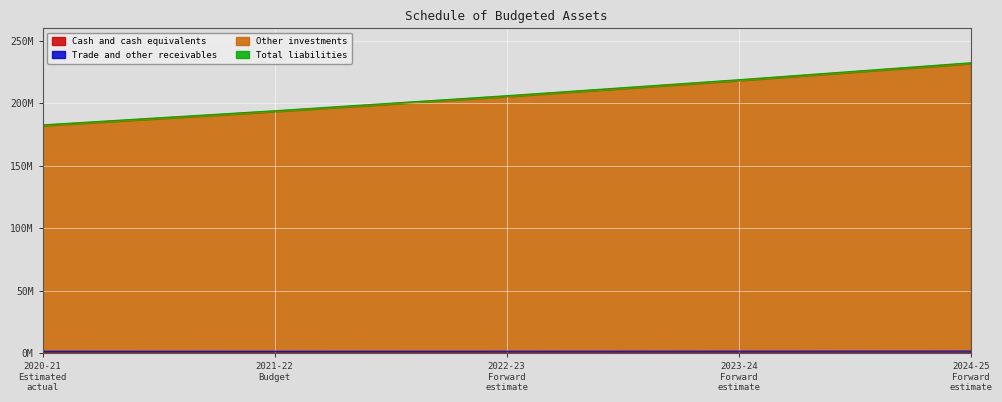

True or false: Other investments and Trade and other receivables intersect in this chart.

False